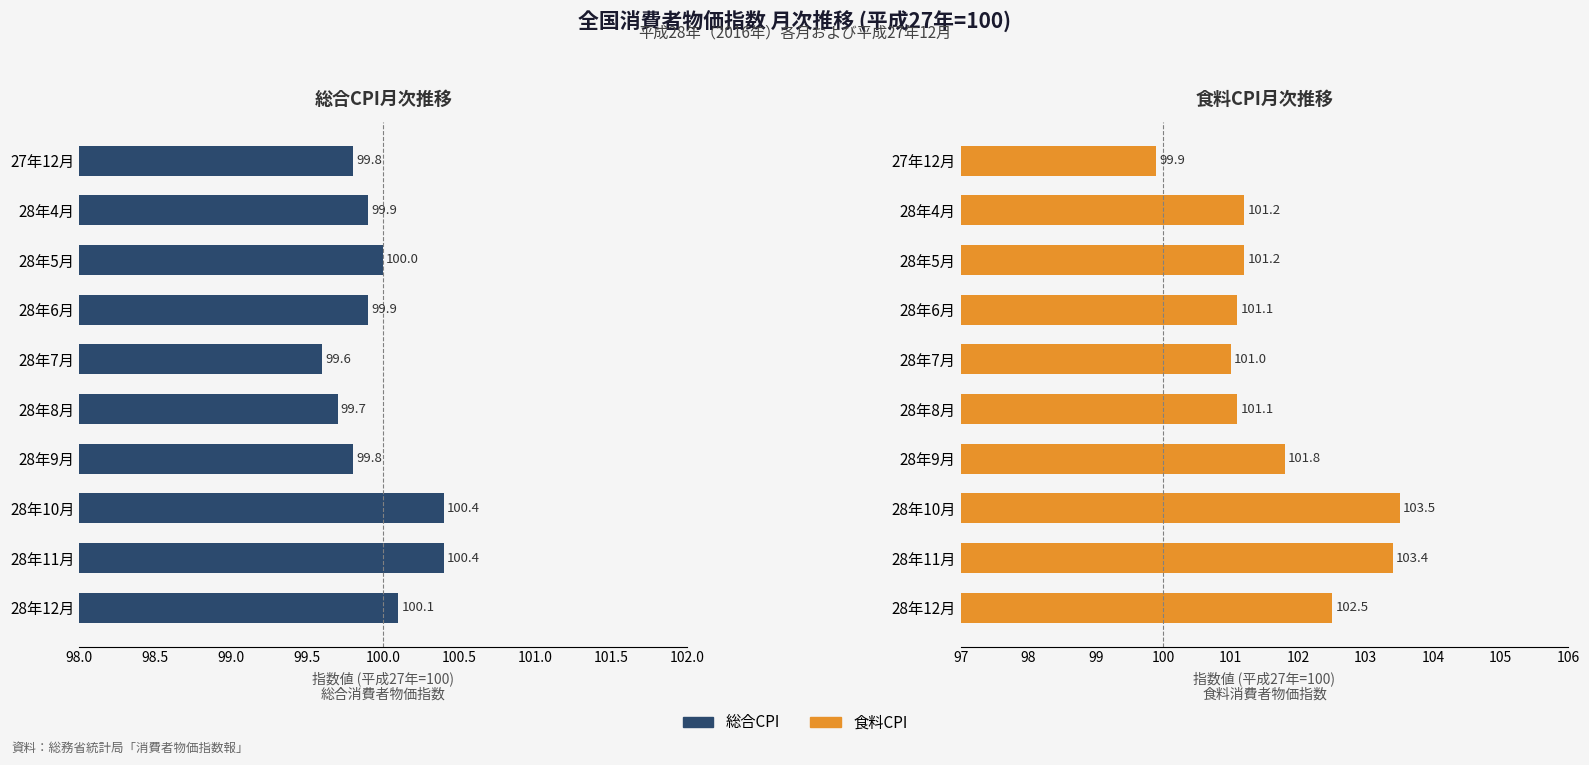

Are the bars horizontal?

Yes